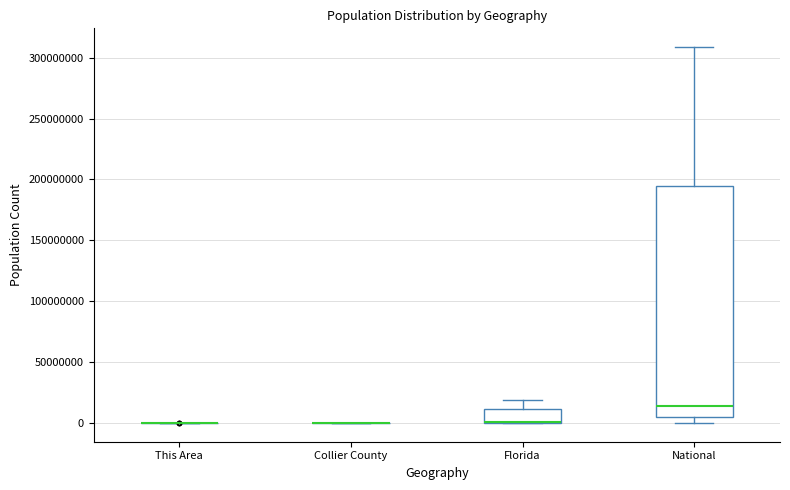

Which box is the tallest, from its lower edge to its upper edge?

National